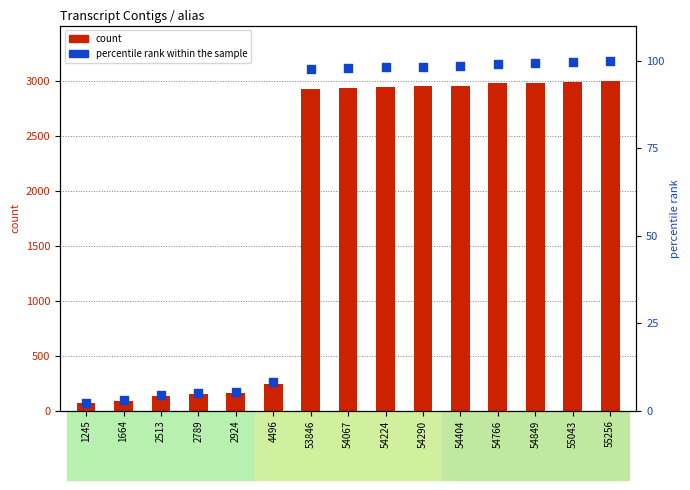

Is the value of percentile rank within the sample at 54224 greater than the value of count at 2789?

No